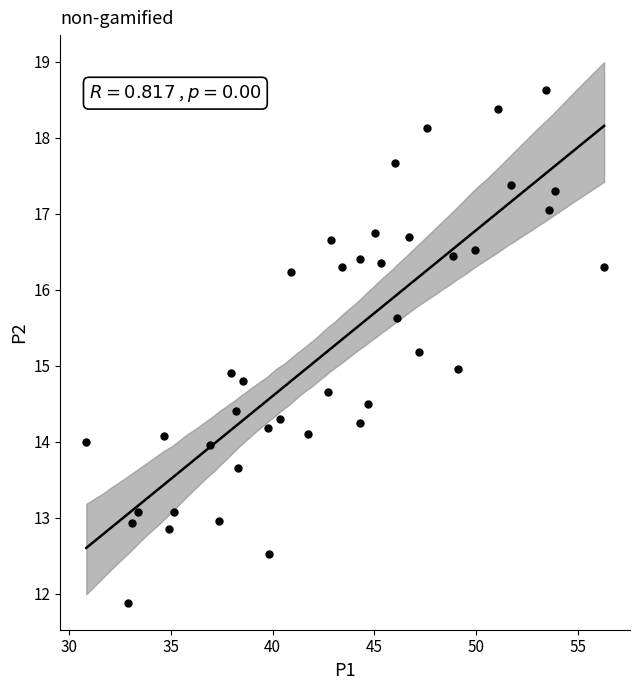

What is the range of X values (max minus min)?

25.5